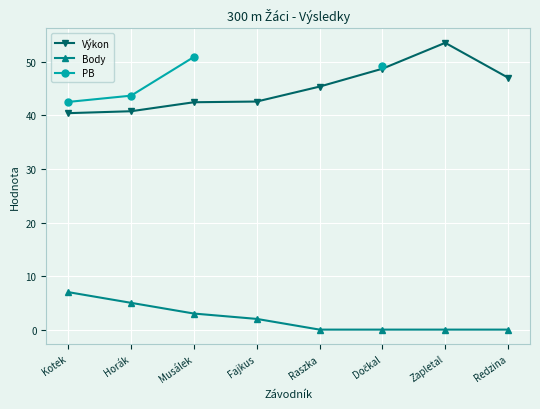

True or false: Výkon and PB intersect in this chart.

False